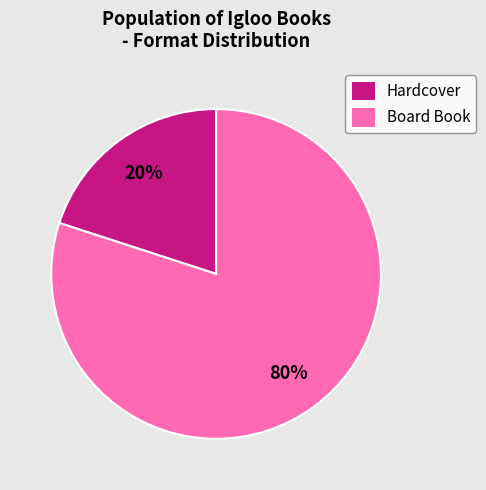

True or false: Board Book accounts for 93% of the total.

False